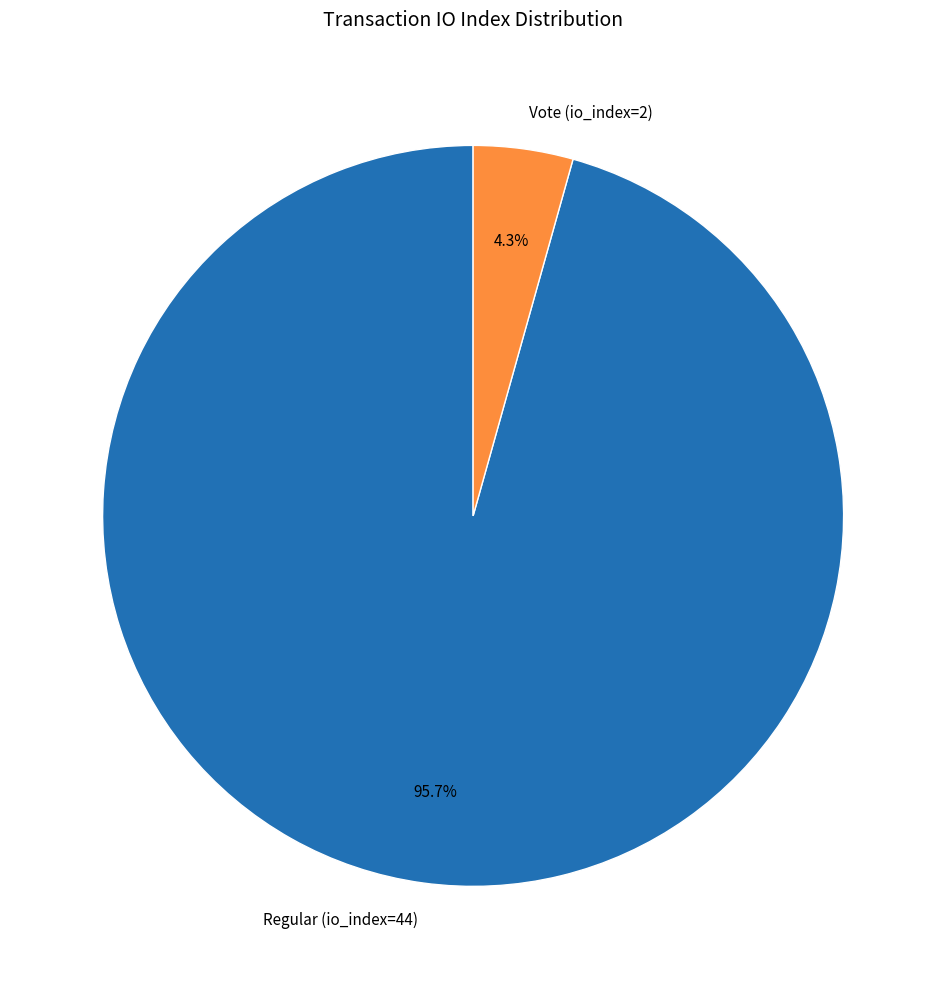

To the nearest percent, what is the combined percentage of Regular (io_index=44) and Vote (io_index=2)?

100%